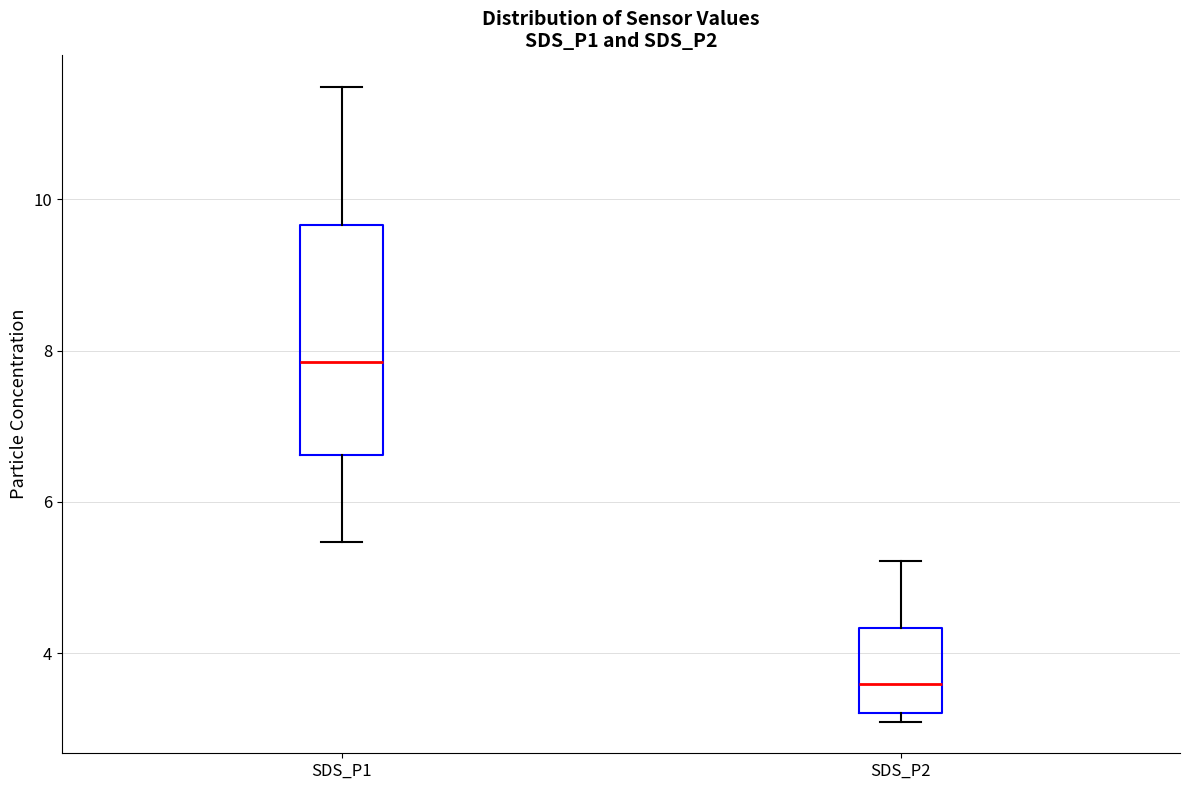

Where does the upper whisker of the box for SDS_P2 end on the y-axis? The values are not printed on the chart, so give them approximately, as read against the axis.

5.2